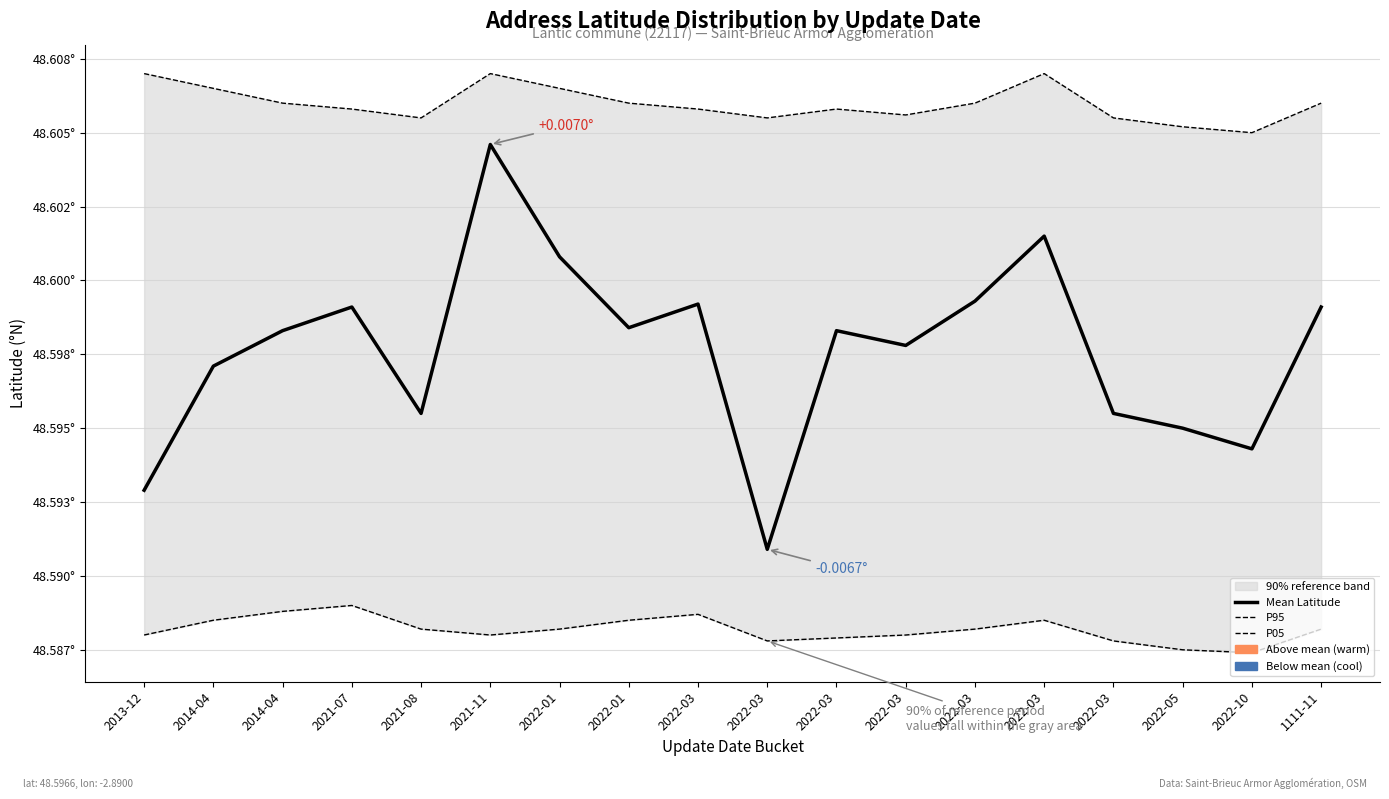

What is the label of the 14th point from the right?

2021-08